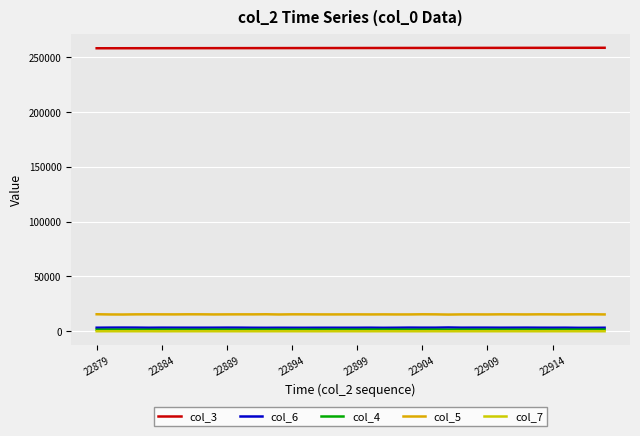

Does the chart display data point markers on the line(s)?

No